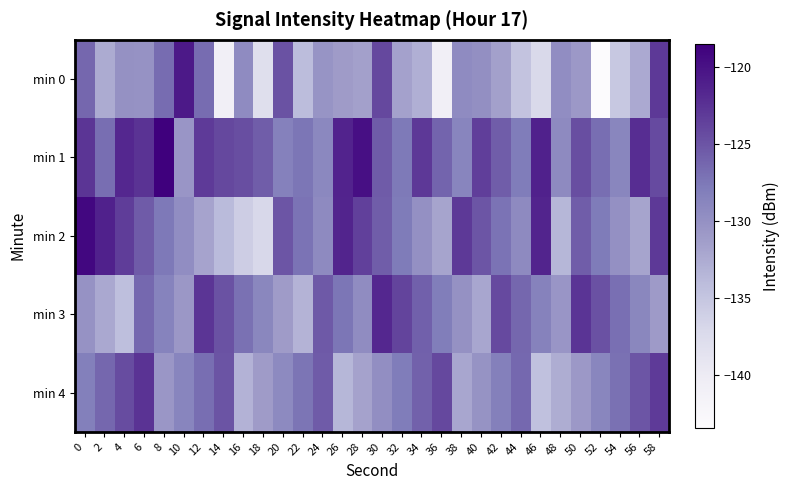

How many categories are shown in the chart?

30